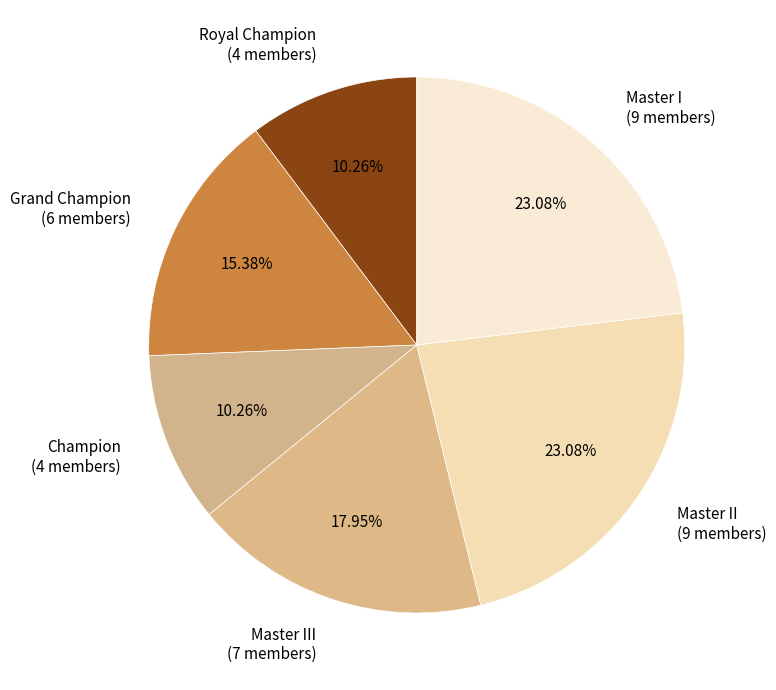

To the nearest percent, what percentage of the pie is Master I?

23%